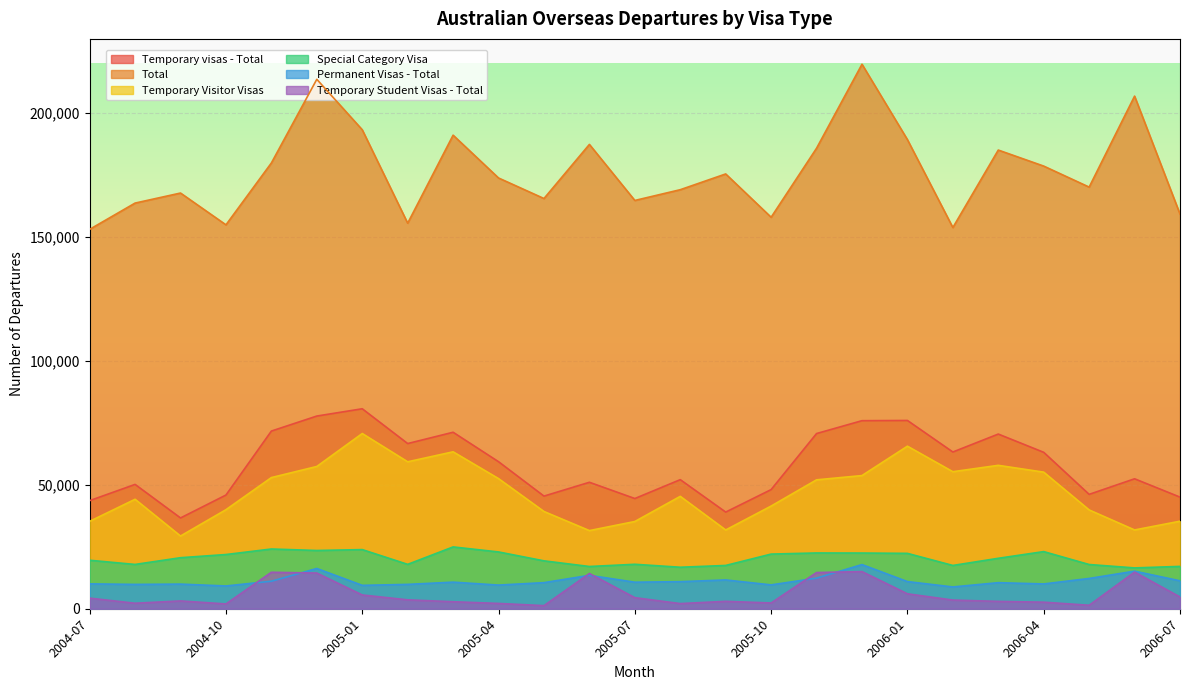

True or false: Total has a value of 170180 at 2006-05.

True